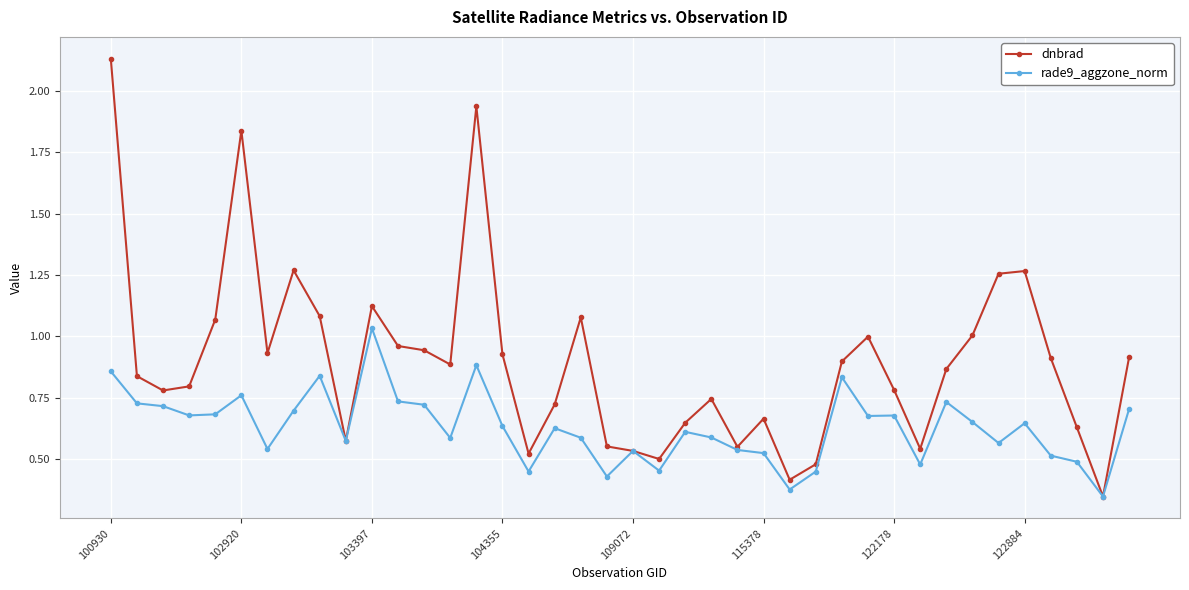

List the series in order of their peak value, highest first.

dnbrad, rade9_aggzone_norm